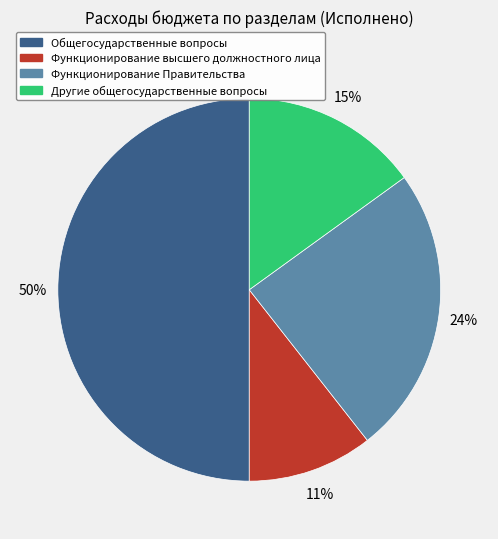

To the nearest percent, what is the combined percentage of Функционирование Правительства and Общегосударственные вопросы?

74%